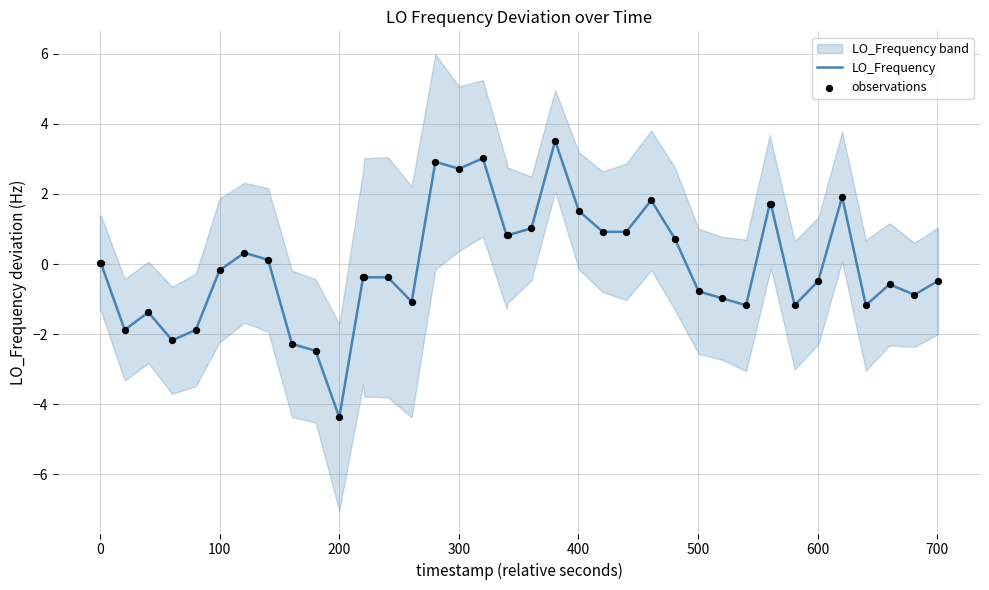

What is the lowest value of the LO_Frequency series?

-4.4